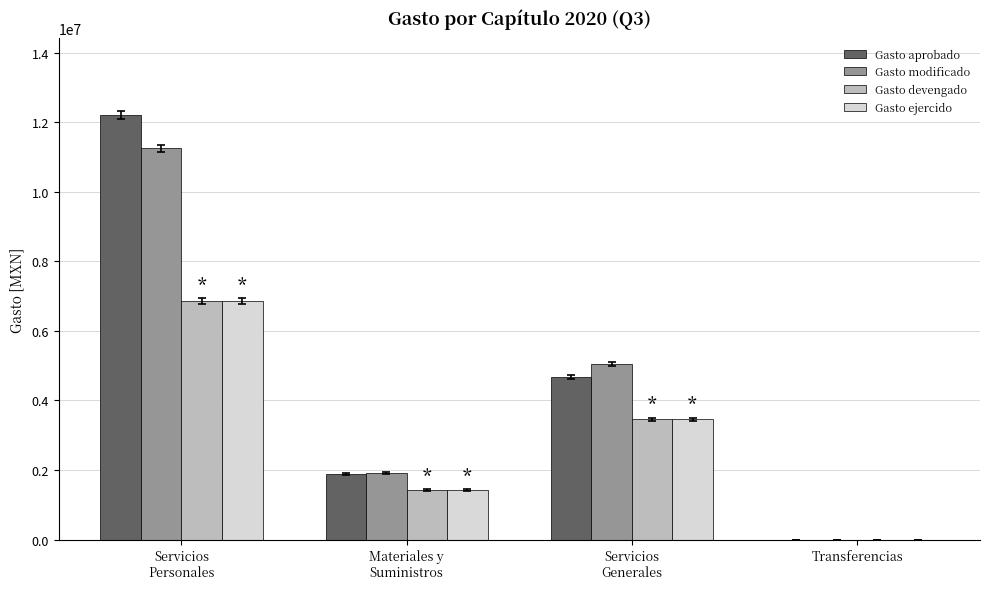

Count the number of data series in this chart.

4